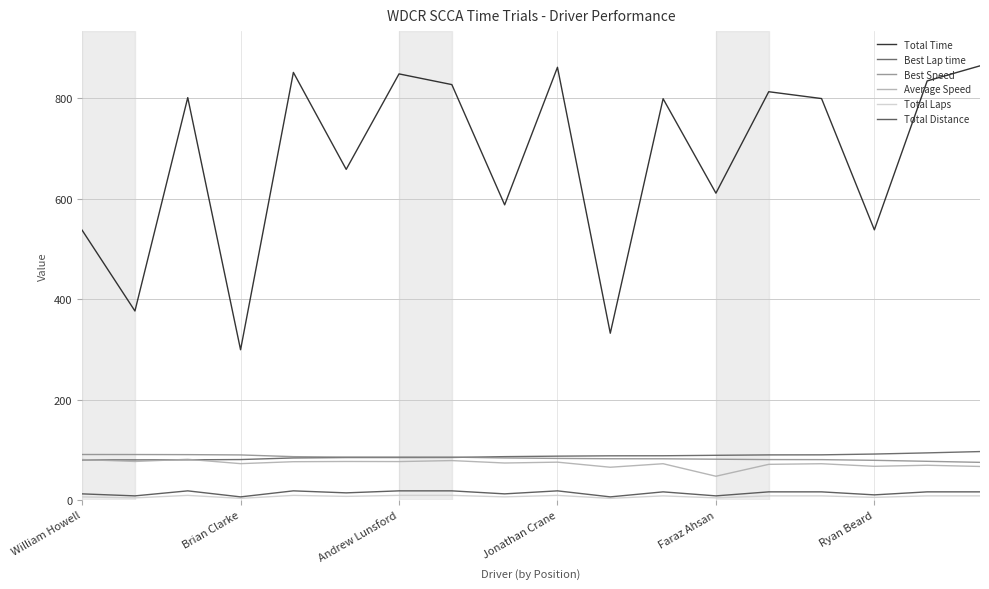

Where is Best Lap time nearest to the value 87?

Jonathan Crane